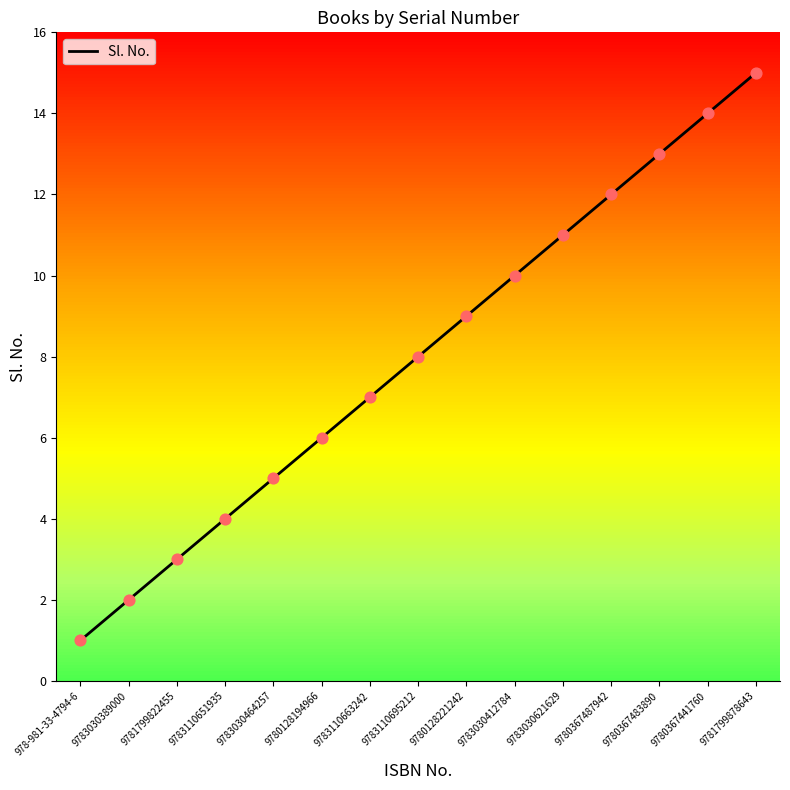

What is the change in value from 9783030464257 to 9780367441760?

+9